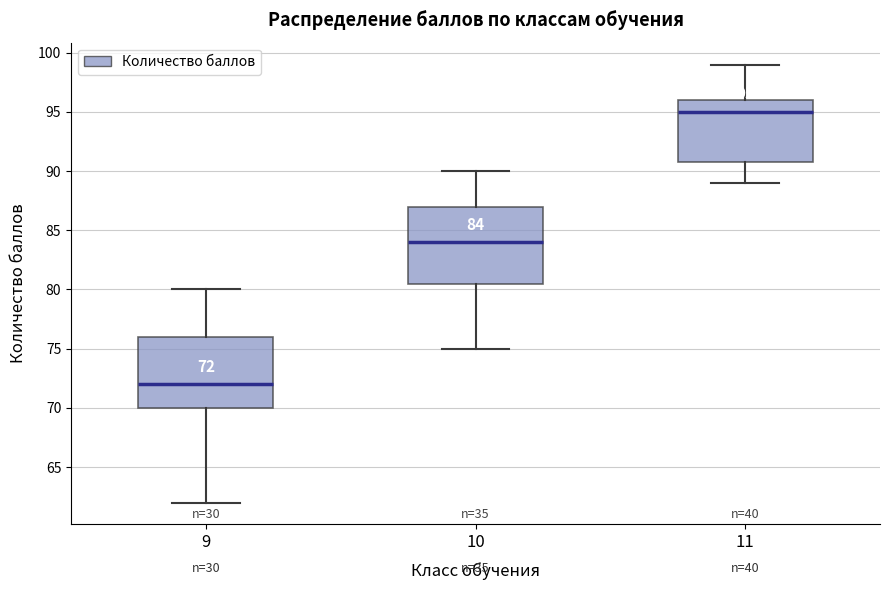

Which box has the lowest median line?

9